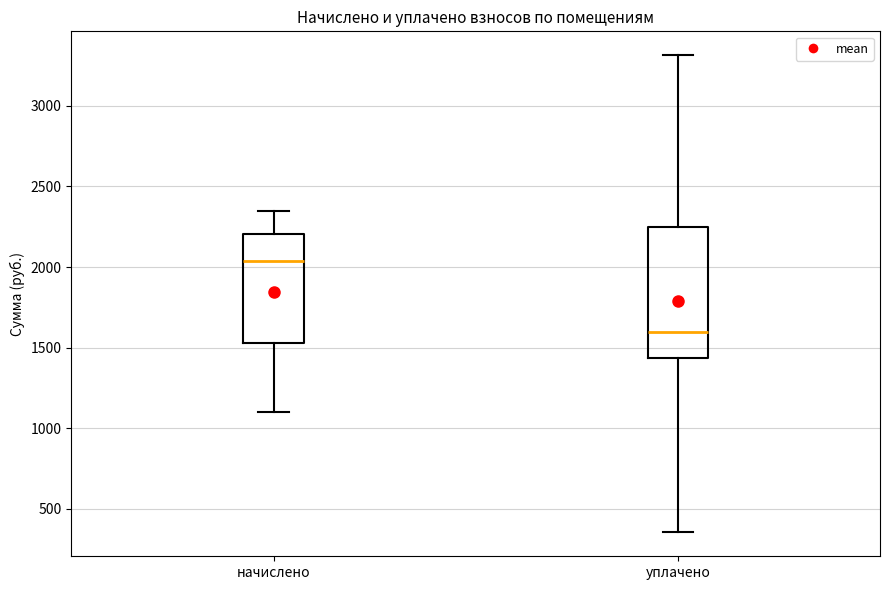

Where does the upper whisker of the box for уплачено end on the y-axis? The values are not printed on the chart, so give them approximately, as read against the axis.

3300